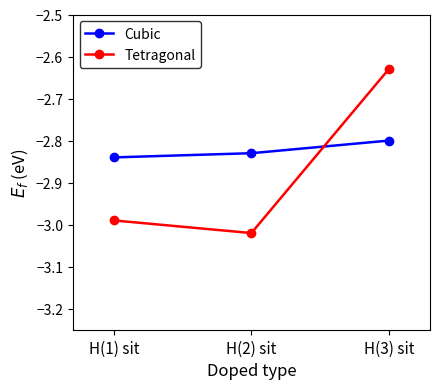

List the series in order of their peak value, lowest first.

Cubic, Tetragonal